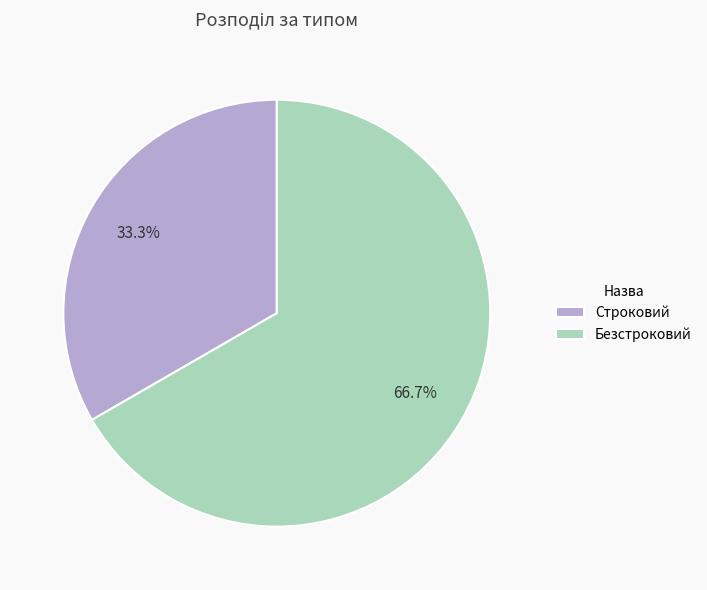

Which slice is the largest?

Безстроковий